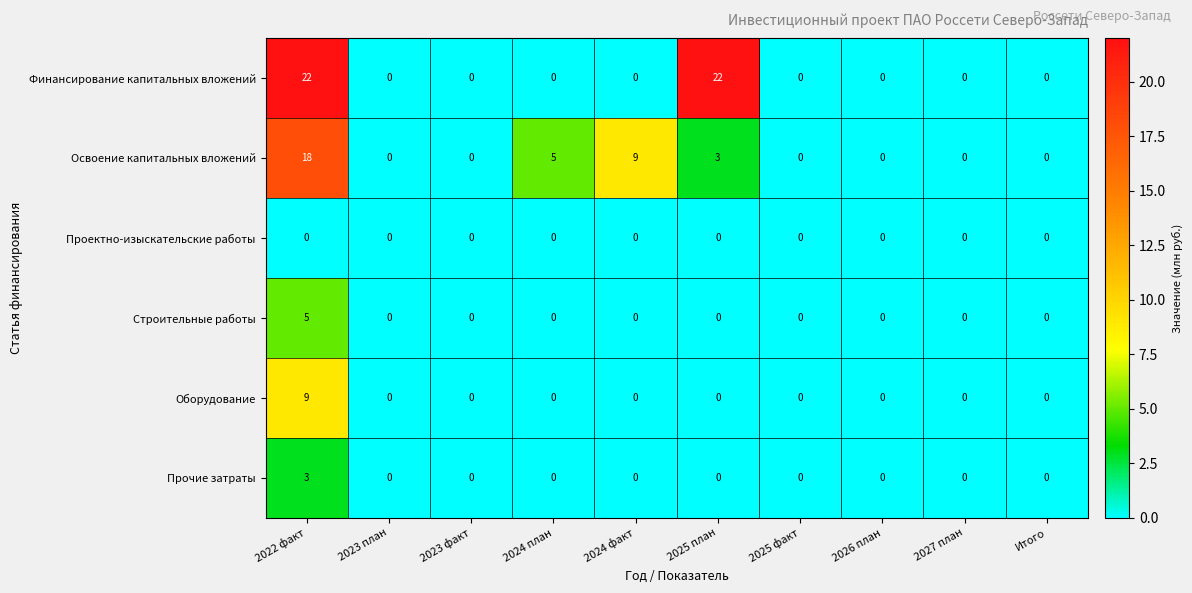

List the series in order of their peak value, highest first.

Финансирование капитальных вложений, Освоение капитальных вложений, Оборудование, Строительные работы, Прочие затраты, Проектно-изыскательские работы